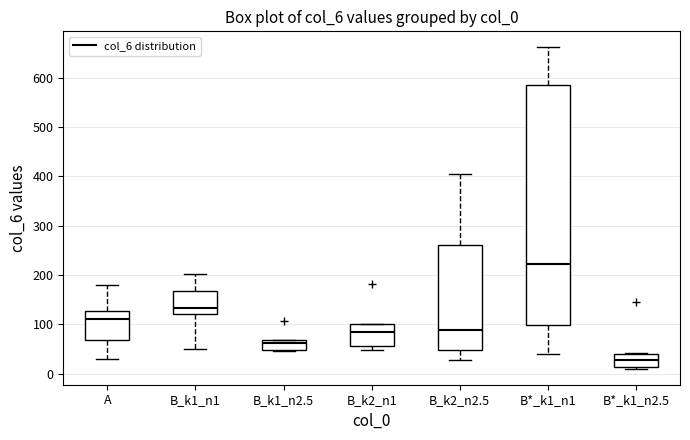

Which box is the tallest, from its lower edge to its upper edge?

B*_k1_n1